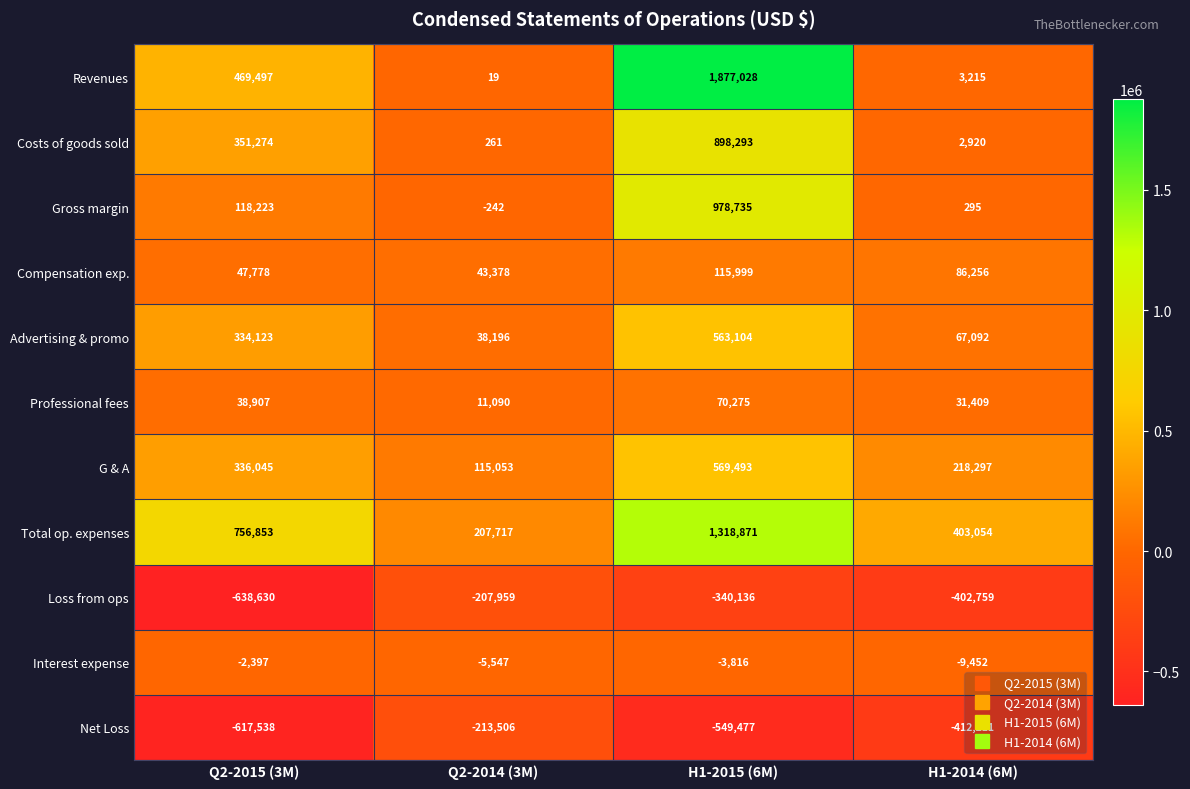

Between Q2-2015 (3M) and H1-2014 (6M), which series saw the biggest shift?

Revenues